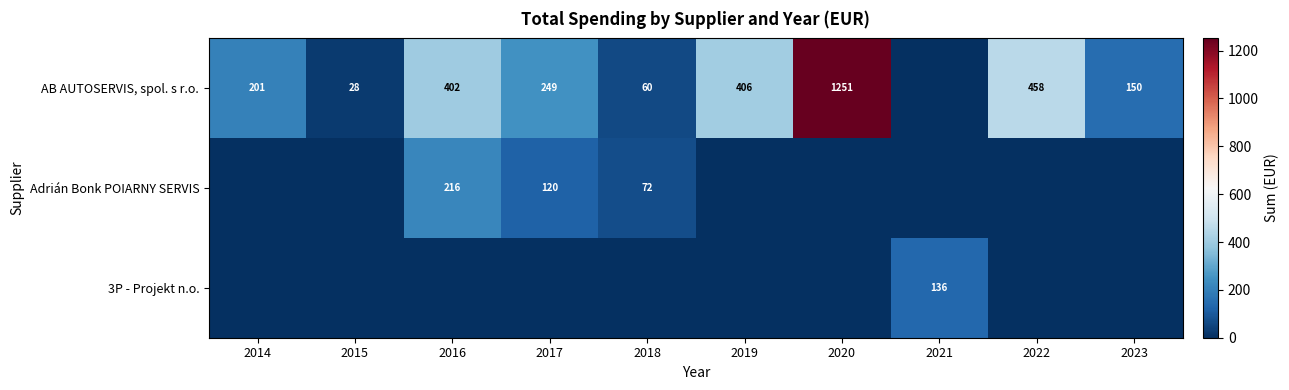

What is the difference between the AB AUTOSERVIS, spol. s r.o. values at 2019 and 2022?

52